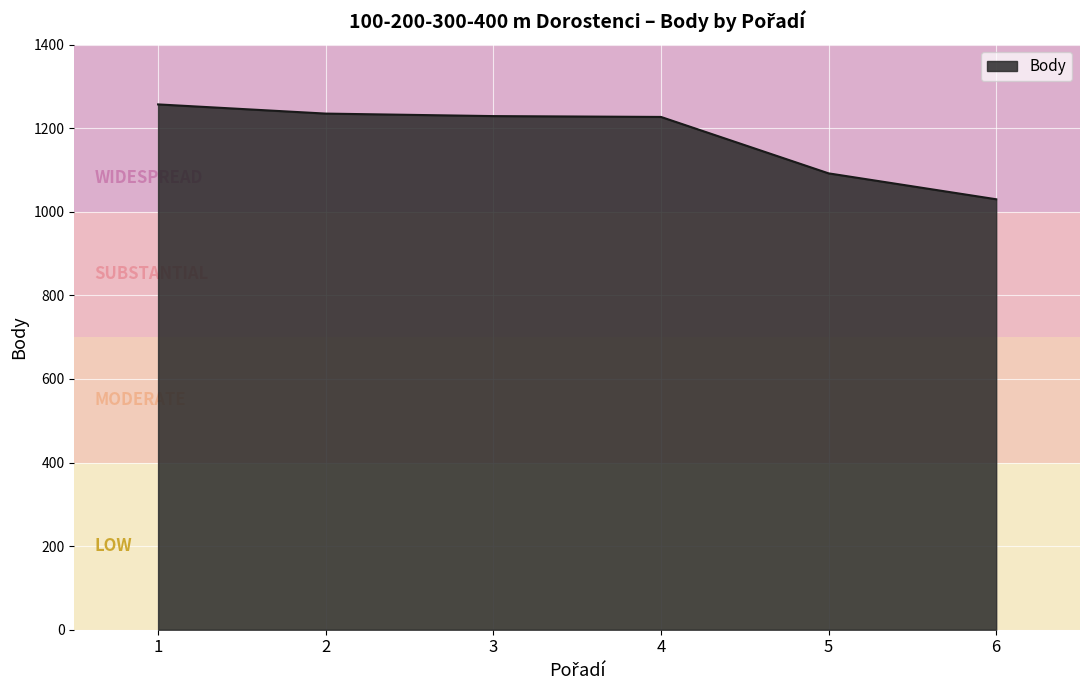

What is the difference between the maximum and minimum values?

227